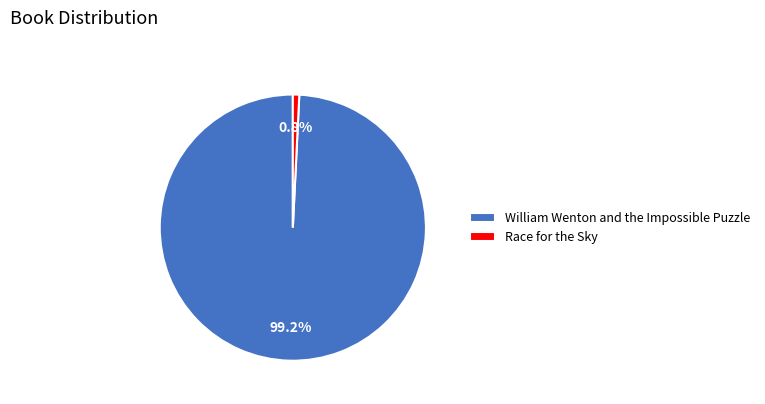

Approximately how many times larger is the value at William Wenton and the Impossible Puzzle compared to Race for the Sky?

127.9